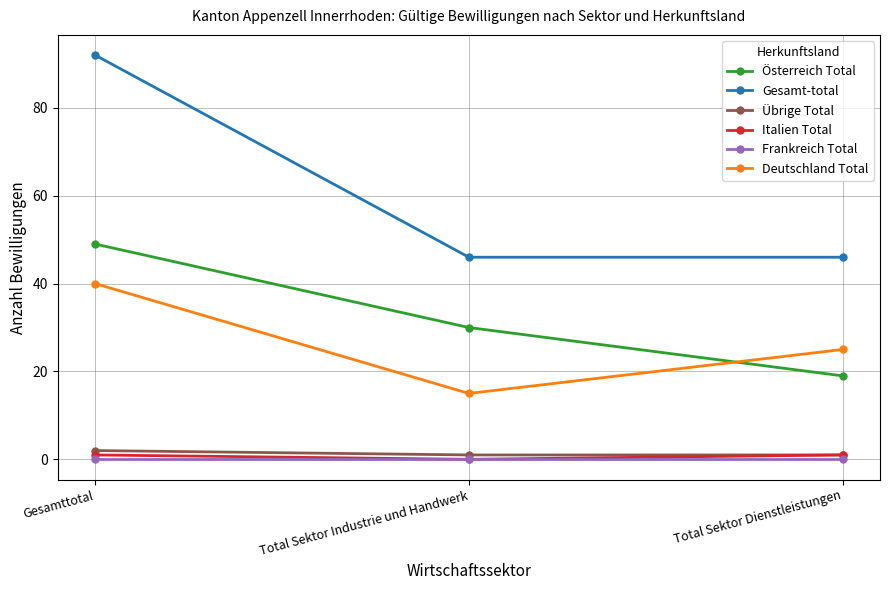

Which series has the largest range (max minus min)?

Gesamt-total